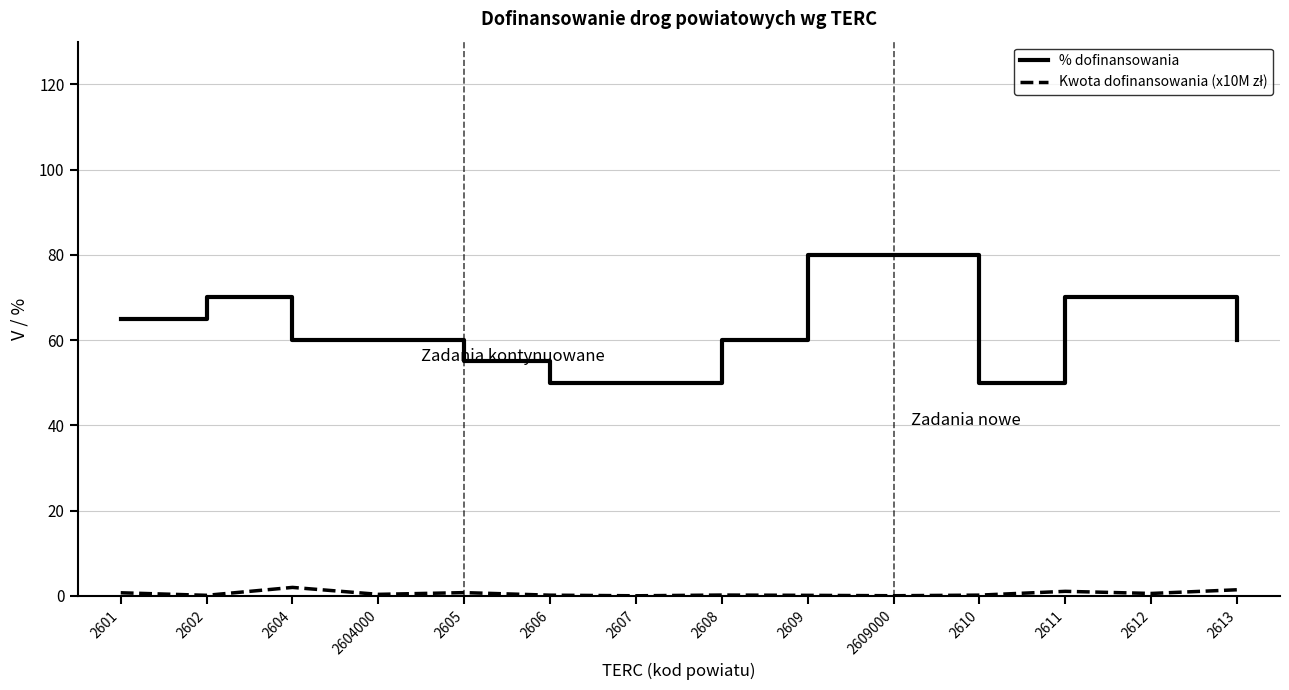

What is the sum of all % dofinansowania values?

880.0